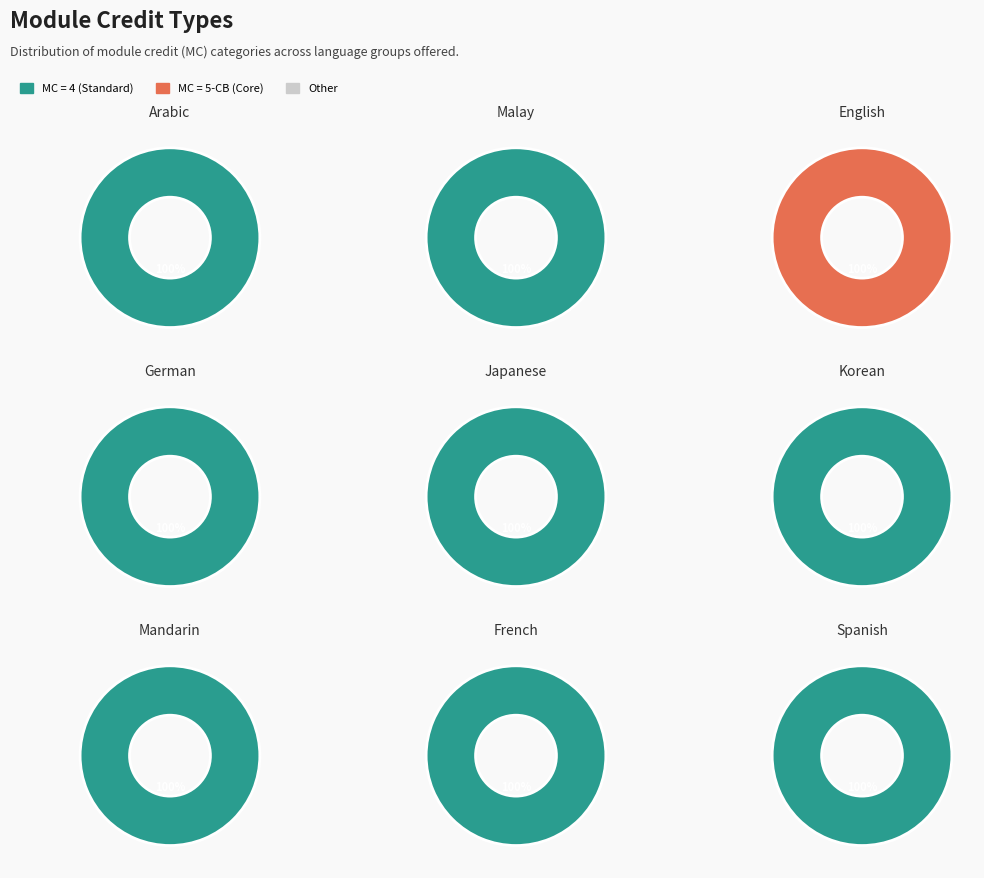

To the nearest percent, what is the combined percentage of 4 and 5-CB?

100%